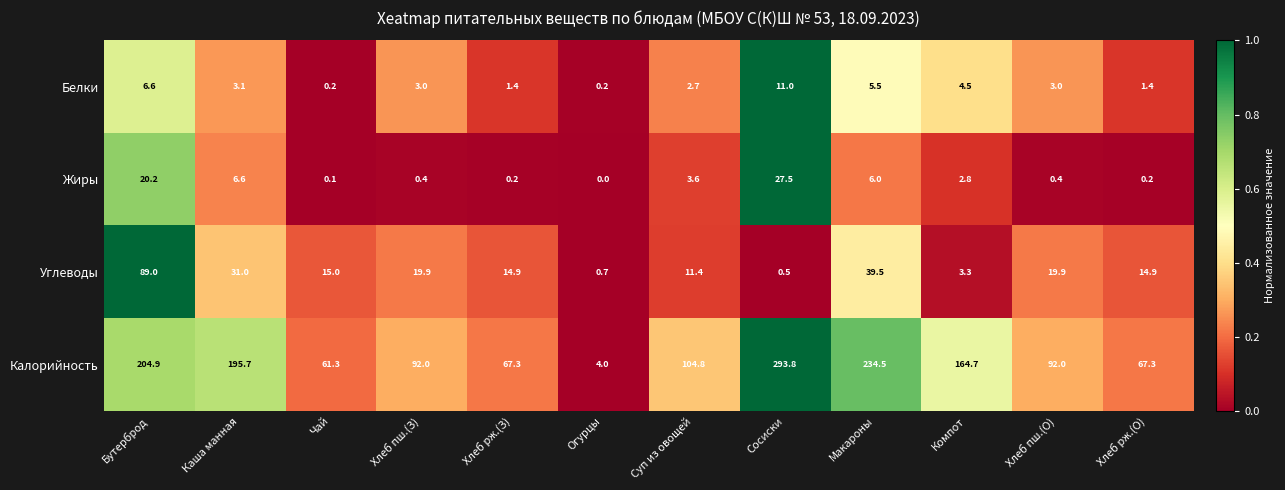

Which label corresponds to the largest value in the chart?

Сосиски